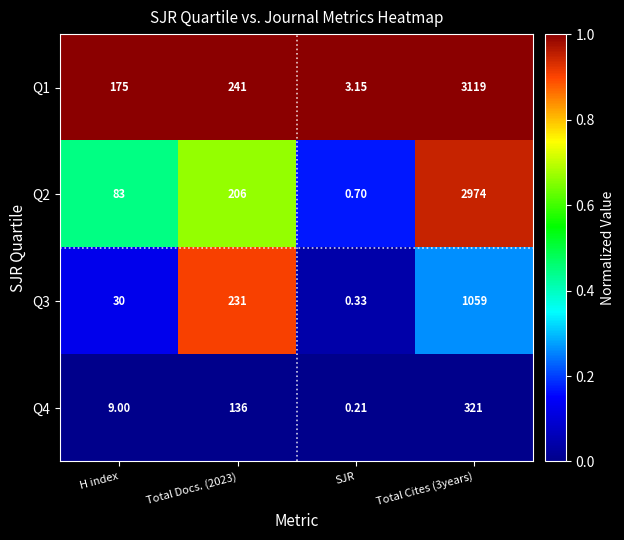

Is the value of Q4 at Total Cites (3years) greater than the value of Q1 at SJR?

Yes